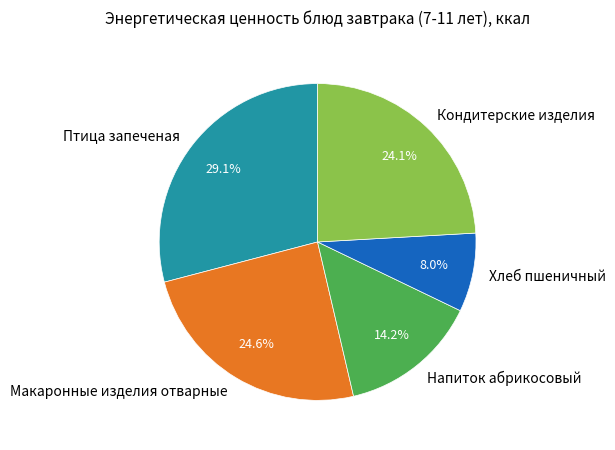

The Птица запеченая slice represents 29% of the pie. True or false?

True